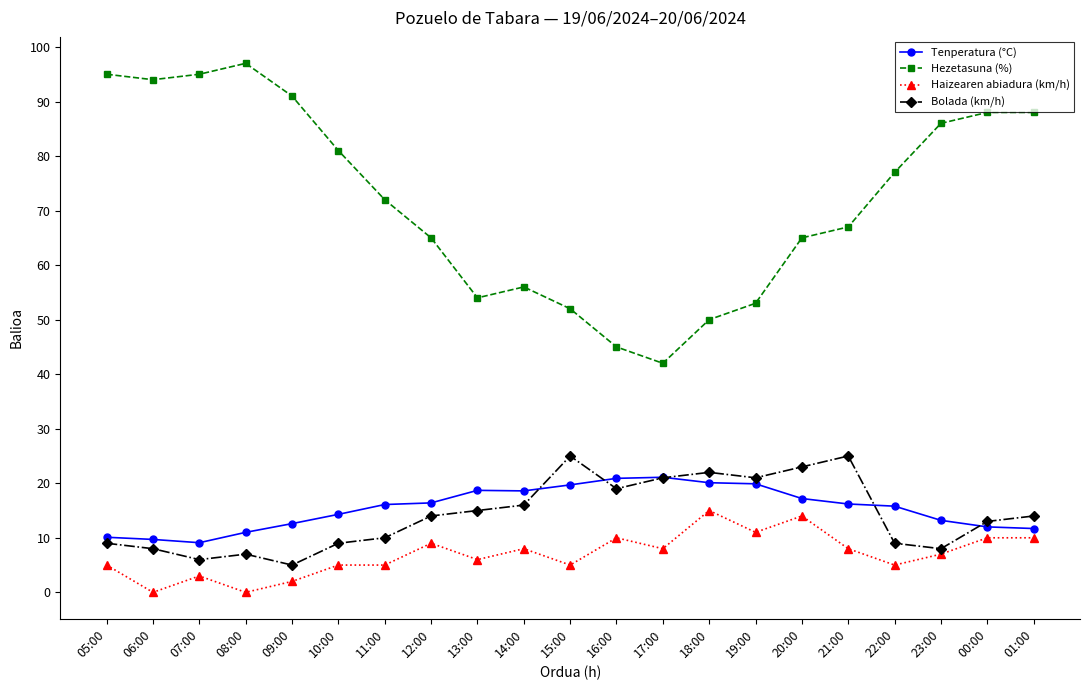

True or false: Bolada (km/h) has a value of 21.0 at 17:00.

True